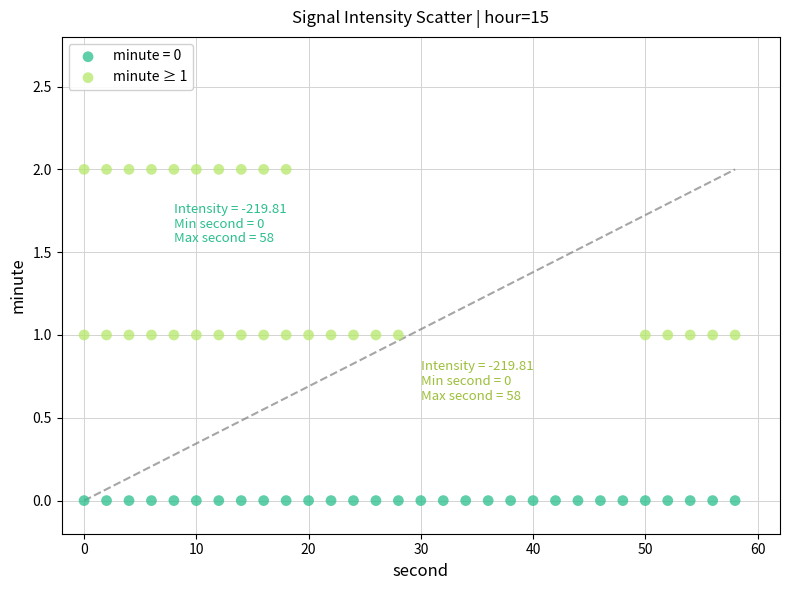

Which series contains the highest Y value?

minute ≥ 1